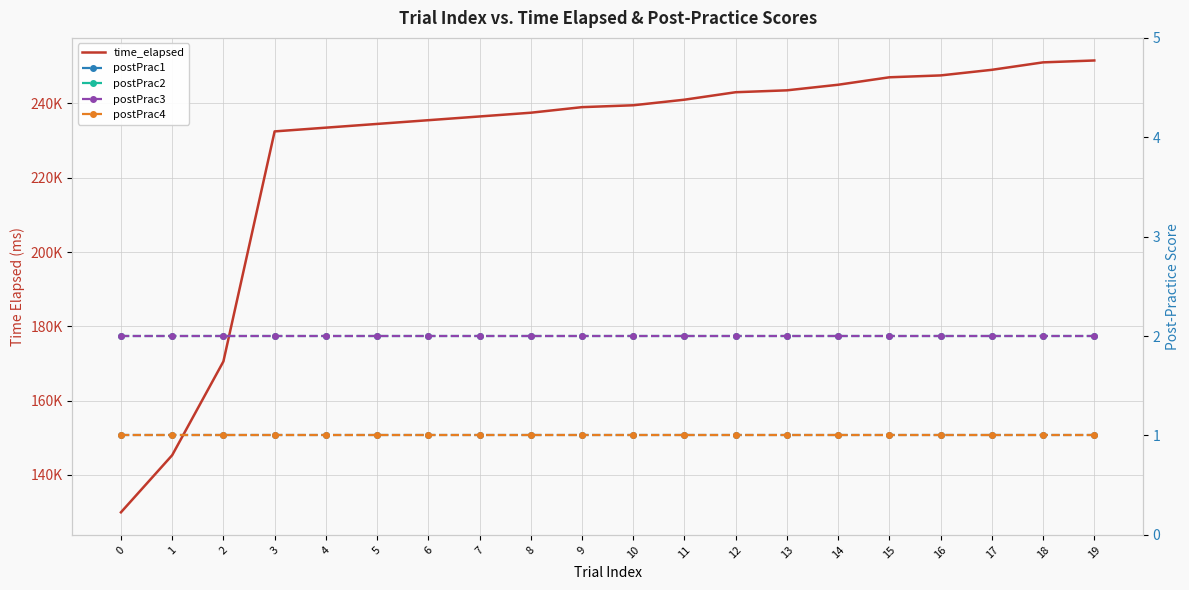

The postPrac3 series shows 2.0 at 7. True or false?

True